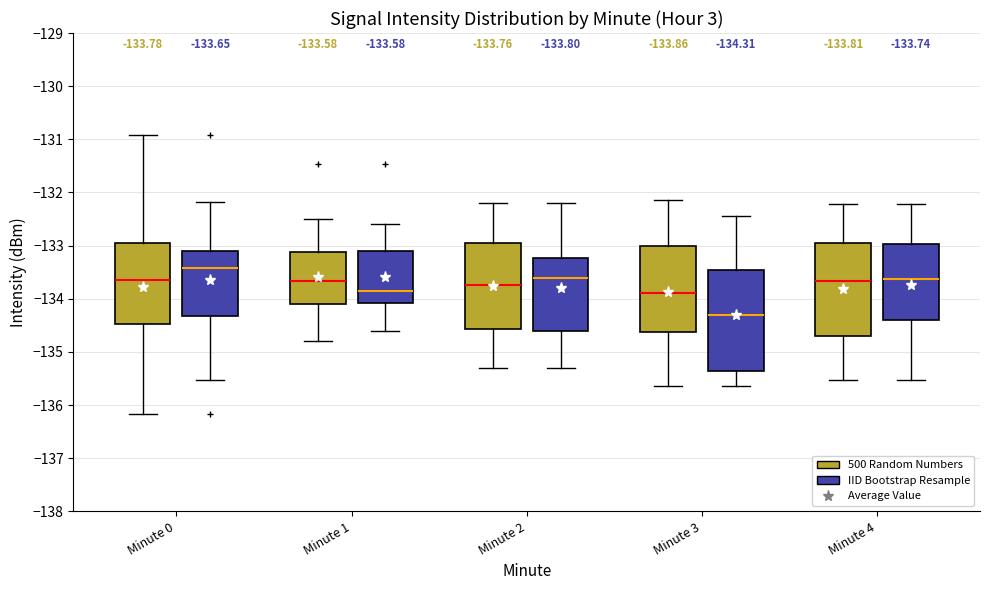

Which box has the highest median line?

Minute 0 (IID Bootstrap Resample)